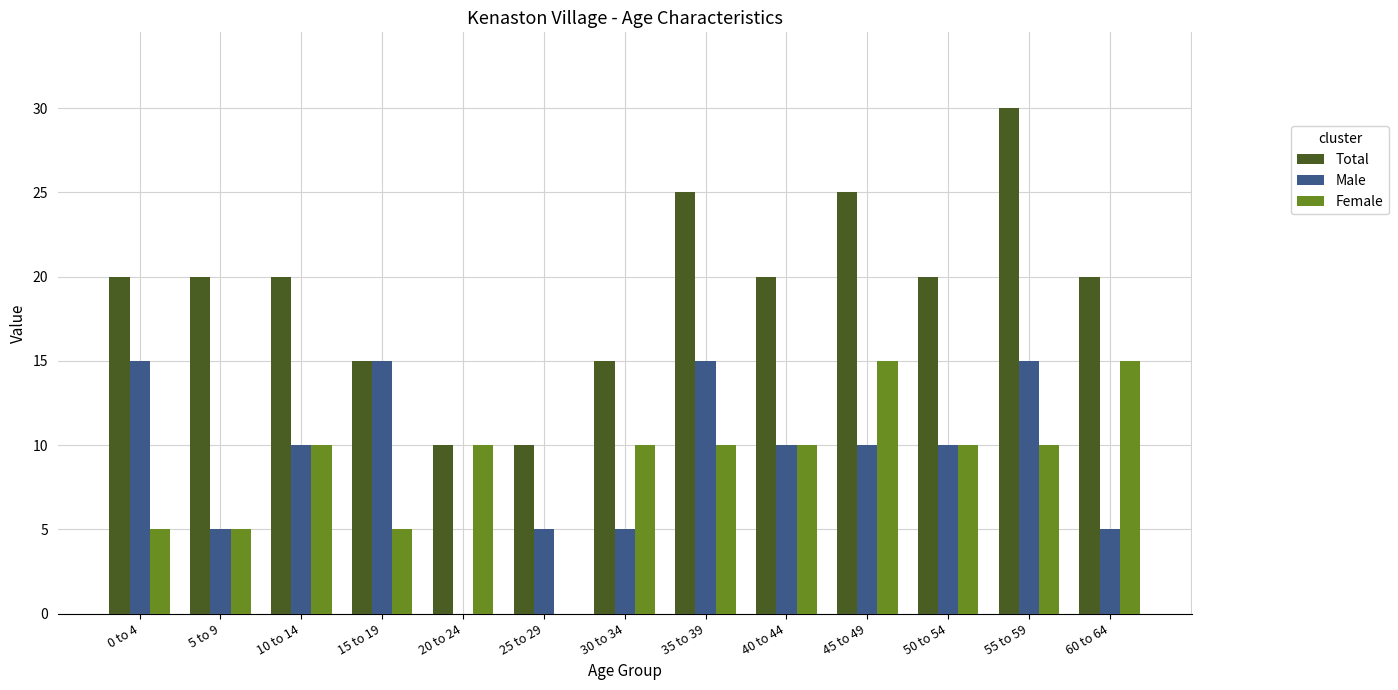

Which category has the highest value across all series?

55 to 59